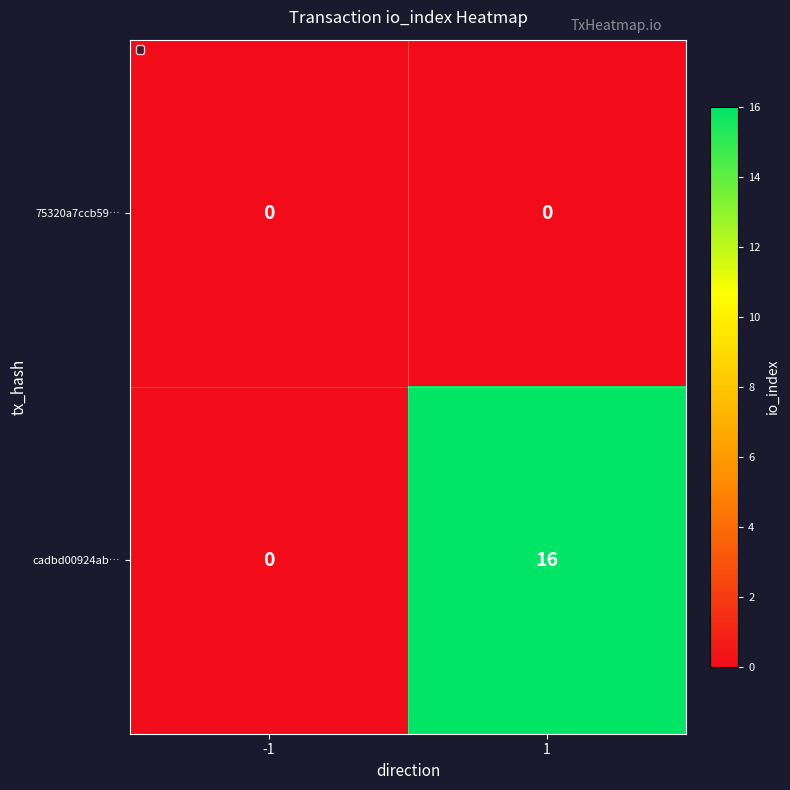

Reading right to left, transcribe all the data shown in this chart.

75320a7ccb59…: 0	0
cadbd00924ab…: 16	0